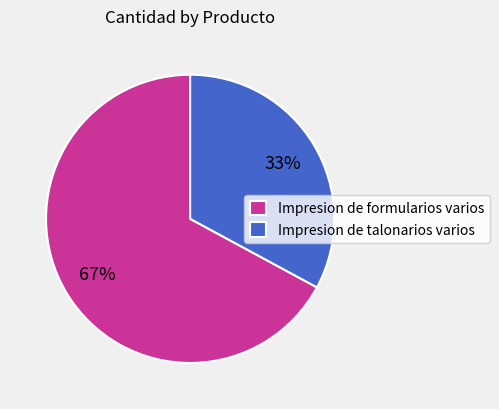

Is it true that Impresion de talonarios varios is 33% of the pie?

True